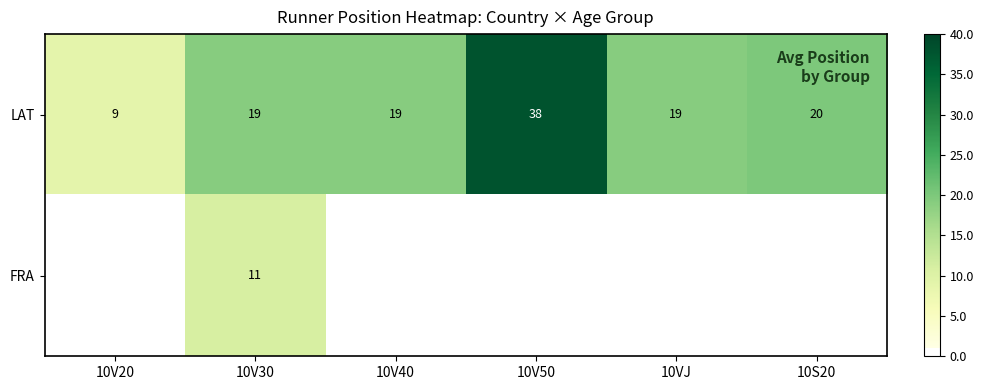

What is the sum of the LAT values at 10VJ and 10S20?

39